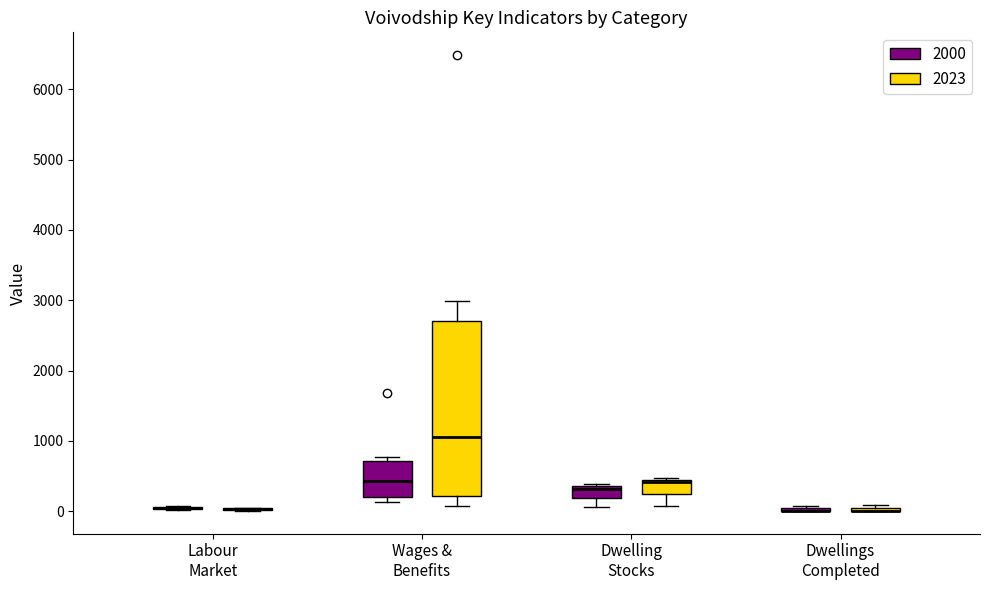

Reading left to right, read every box against the y-axis: the position of its median line, the range the box covers, and the ends of its whiskers. The values are not printed on the chart, so give them approximately, as read against the axis.

Labour Market (2000): box collapsed to a line at 0, whiskers 0 to 100
Labour Market (2023): box collapsed to a line at 0, whiskers 0 to 0
Wages & Benefits (2000): median 400, box 200 to 700, whiskers 100 to 800
Wages & Benefits (2023): median 1100, box 200 to 2700, whiskers 100 to 3000
Dwelling Stocks (2000): median 300, box 200 to 400, whiskers 100 to 400 (just above the box's upper edge)
Dwelling Stocks (2023): median 400, box 200 to 400, whiskers 100 to 500
Dwellings Completed (2000): box collapsed to a line at 0, whiskers 0 to 100
Dwellings Completed (2023): box collapsed to a line at 0, whiskers 0 to 100